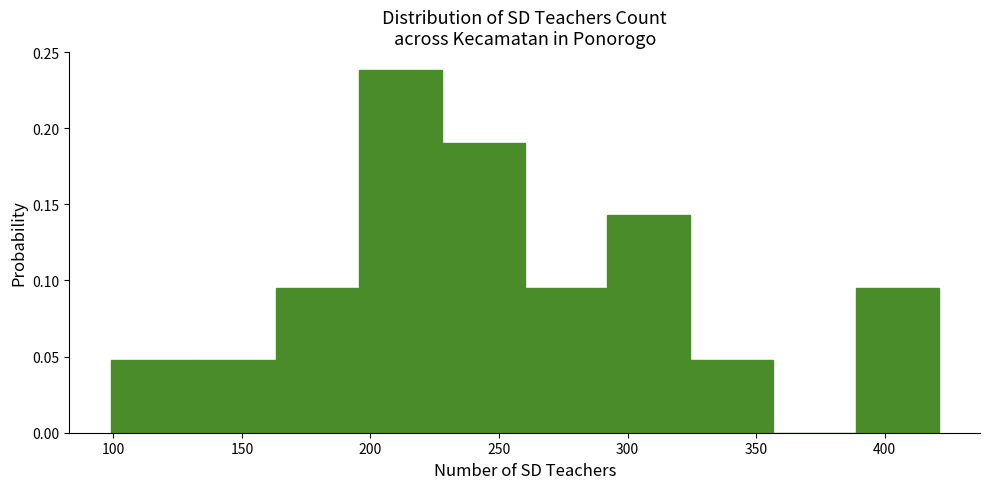

How tall is the bar that spans 100 to 130 on the x-axis? Neither the bar edges nor the heights are printed on the chart, so give them approximately, as read against the axes.

0.050